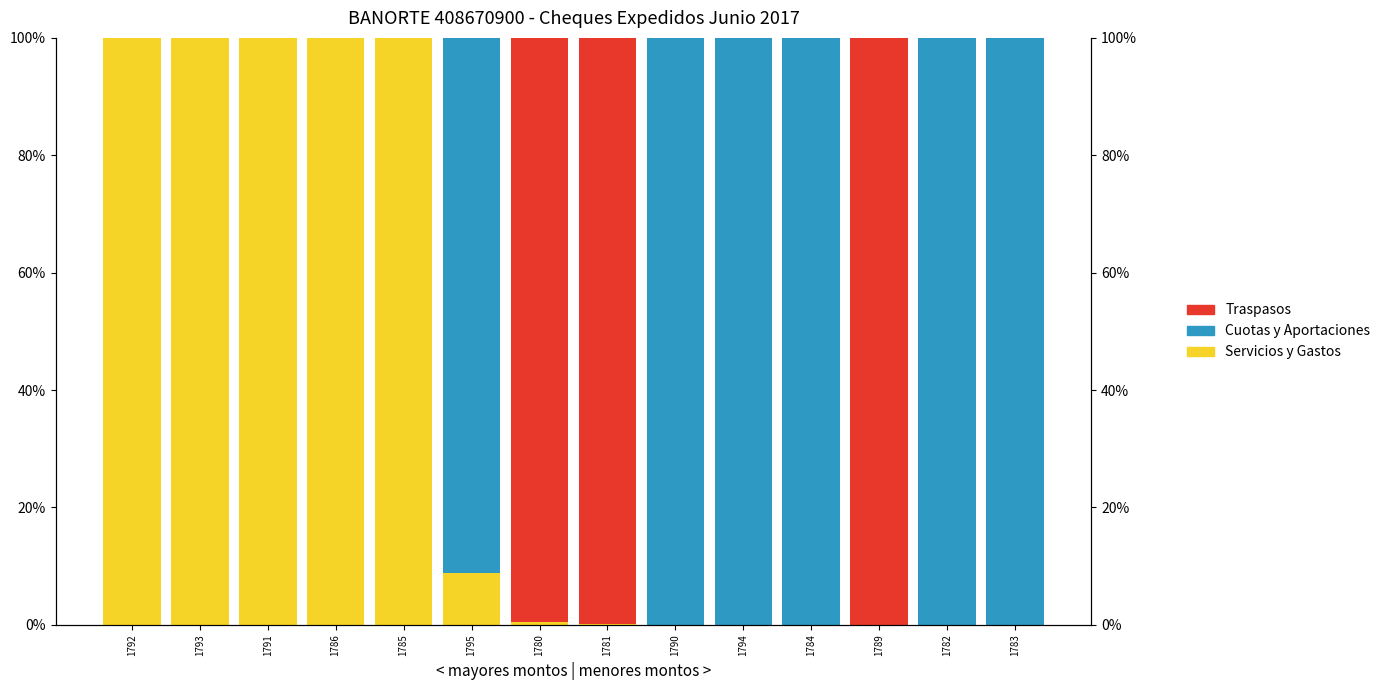

What position from the left is 1789?

12